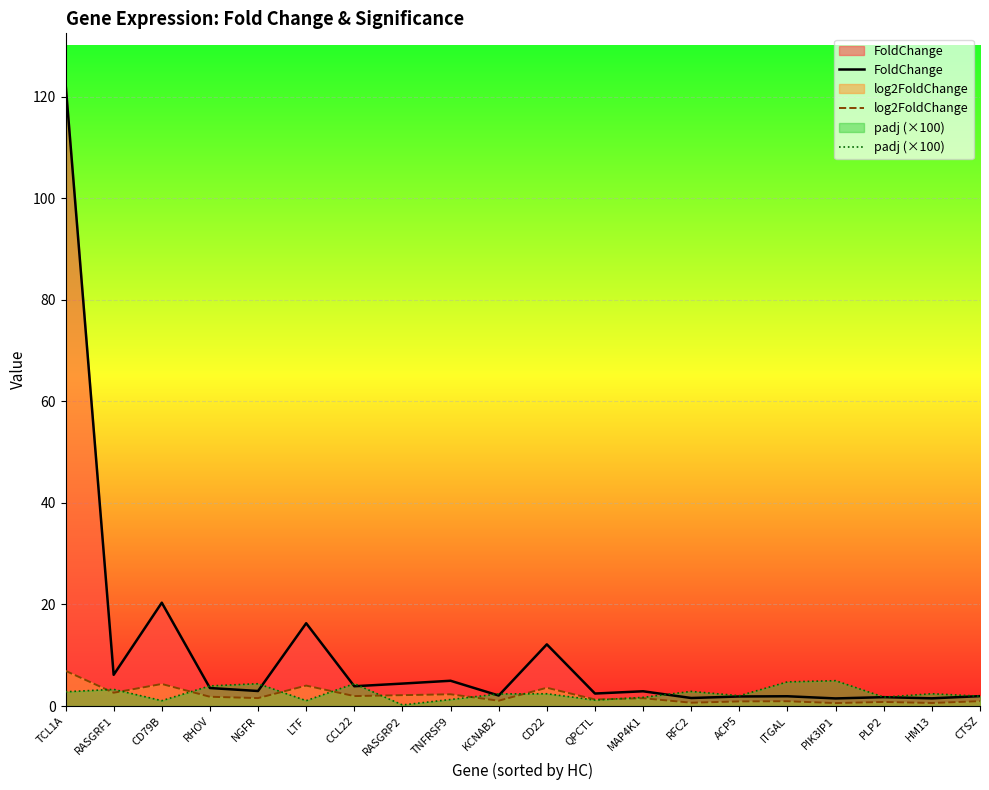

Which series has the largest total across all categories?

FoldChange